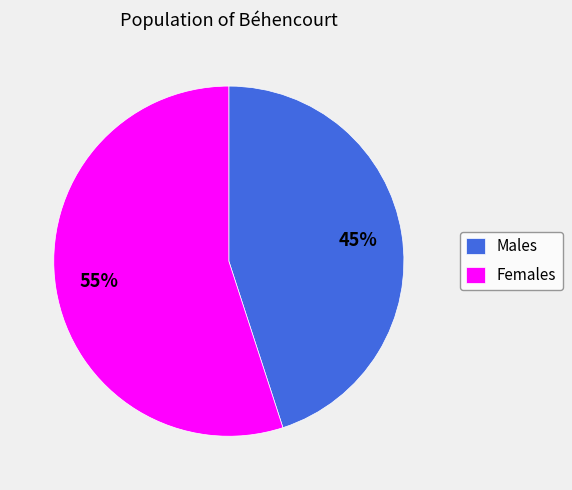

Count the number of slices in the pie.

2